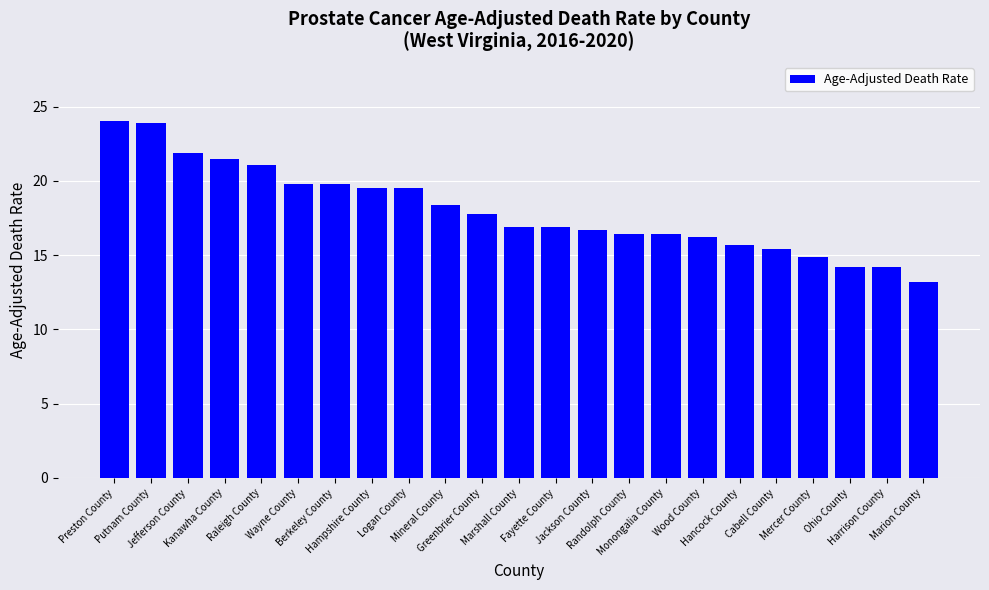

What position from the left is Harrison County?

22